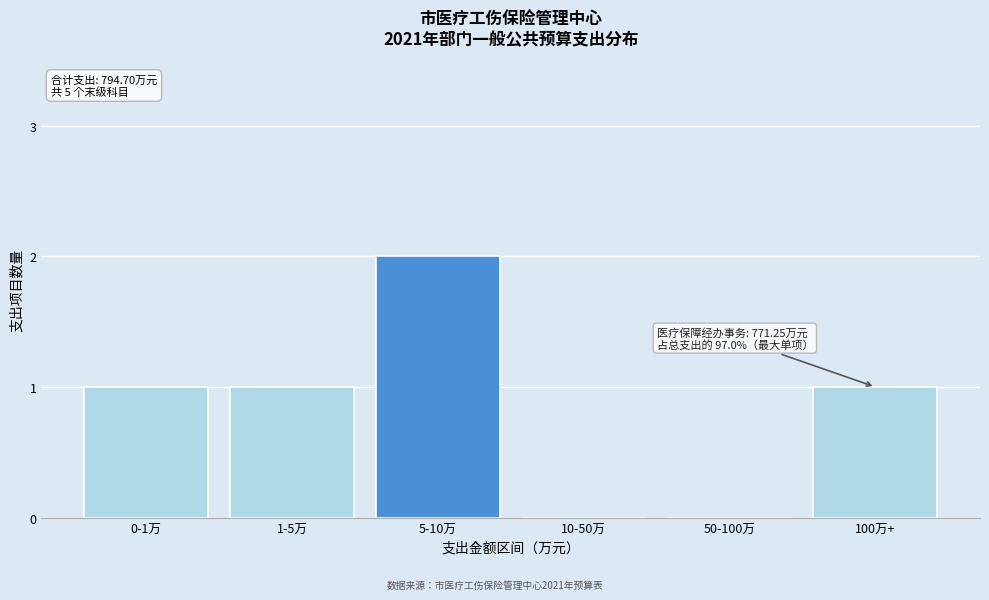

Approximately how many times larger is the value at 5-10万 compared to 1-5万?

2.0